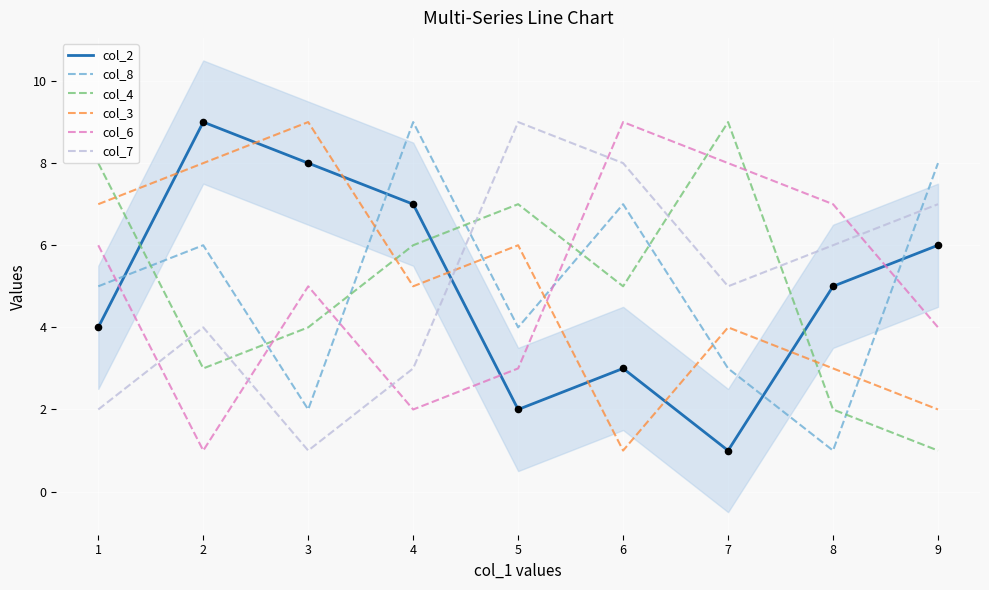

Which series has the largest total across all categories?

col_2